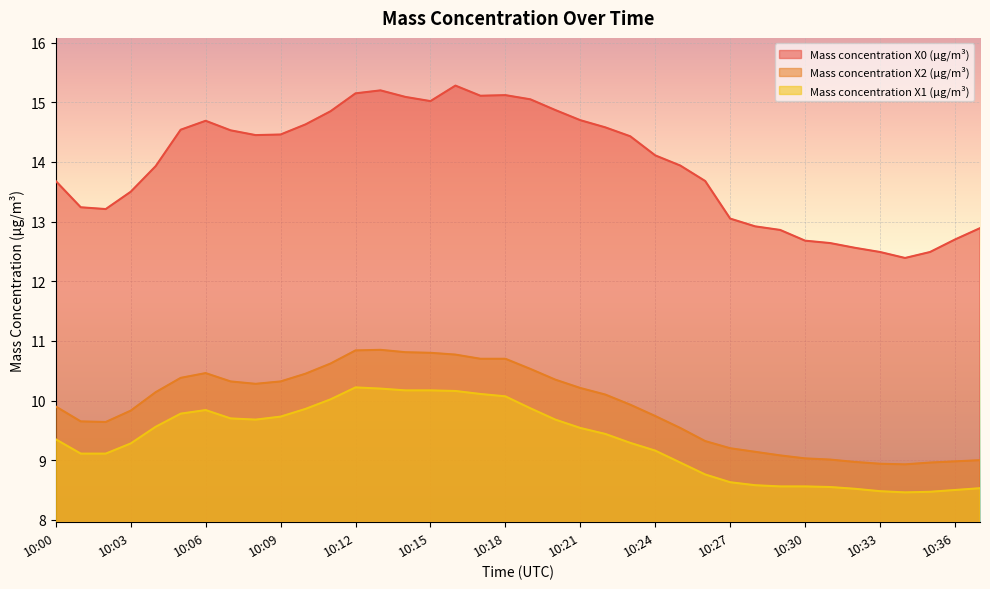

What is the value of the Mass concentration X0 (μg/m³) point at the 24th from the left?

14.4